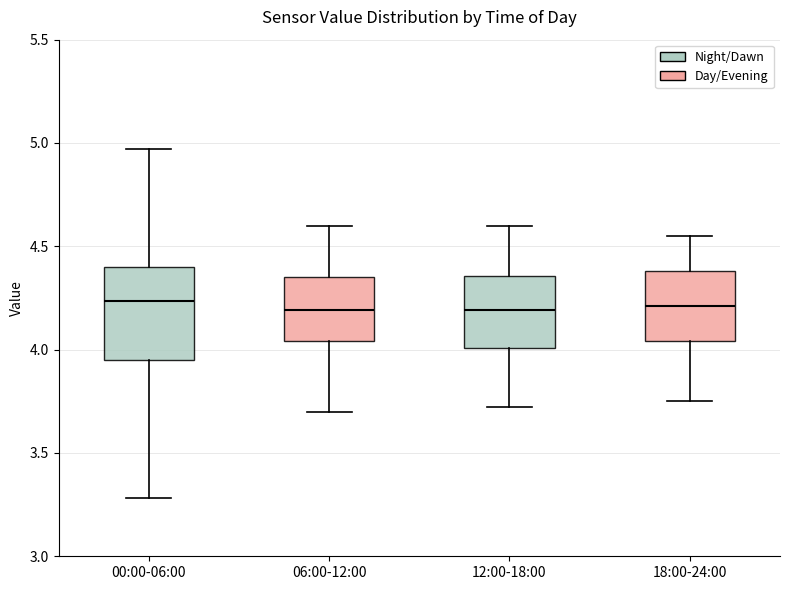

Where does the lower whisker of the box for 18:00-24:00 end on the y-axis? The values are not printed on the chart, so give them approximately, as read against the axis.

3.75